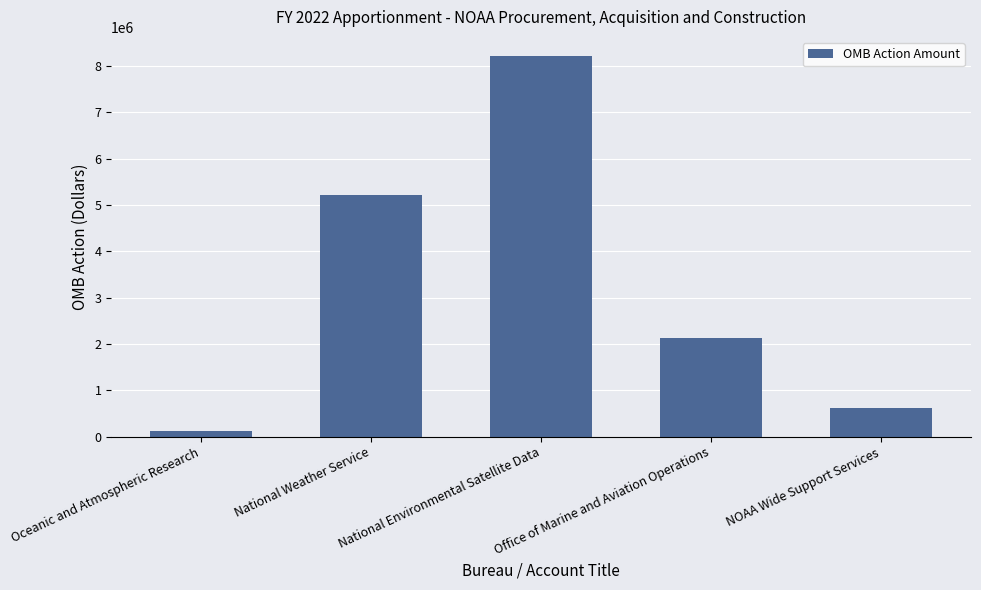

What is the sum of all values?

16288885